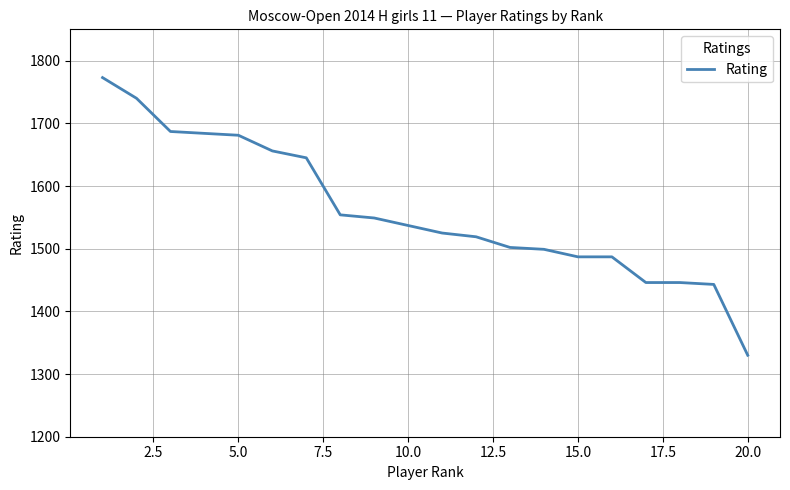

What is the difference between the maximum and minimum values?

443